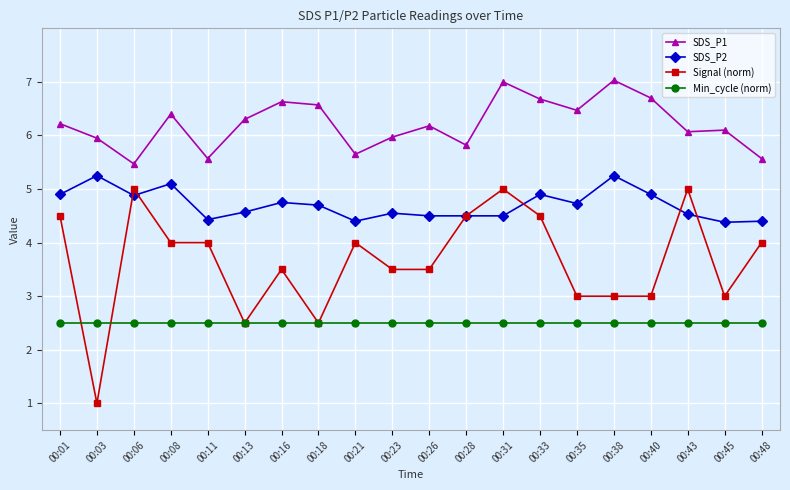

At which category is the sum across all series the highest?

00:31